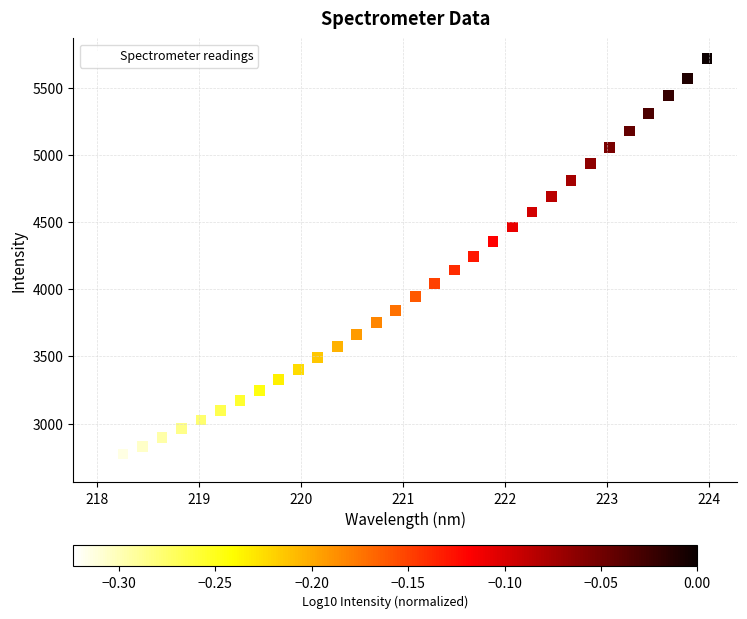

What is the range of X values (max minus min)?

5.9